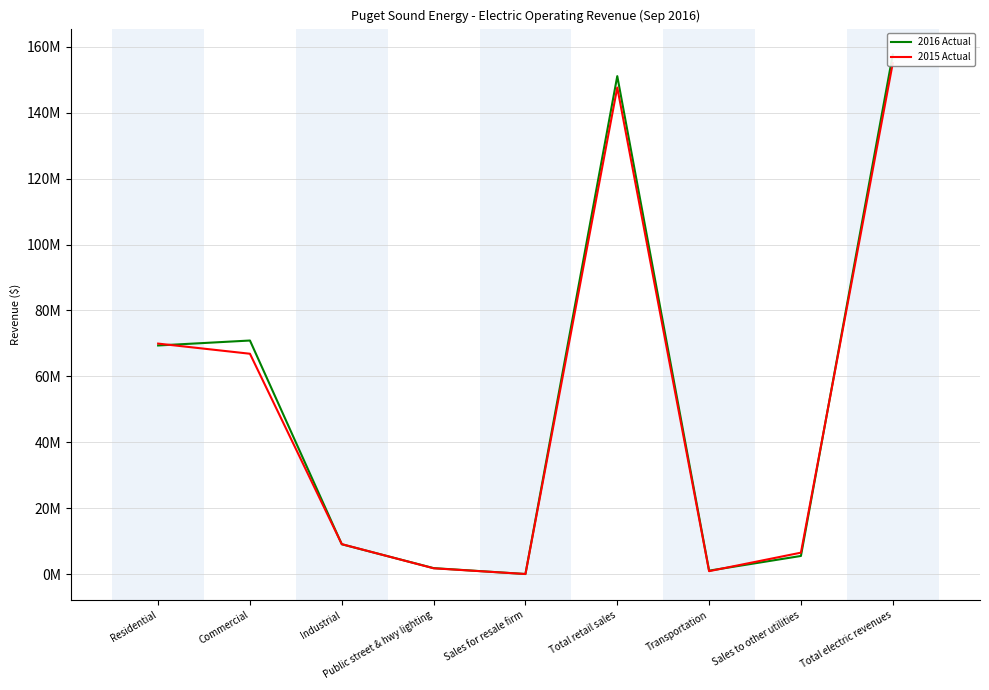

After their last crossing, which series has the higher values: 2016 Actual or 2015 Actual?

2016 Actual